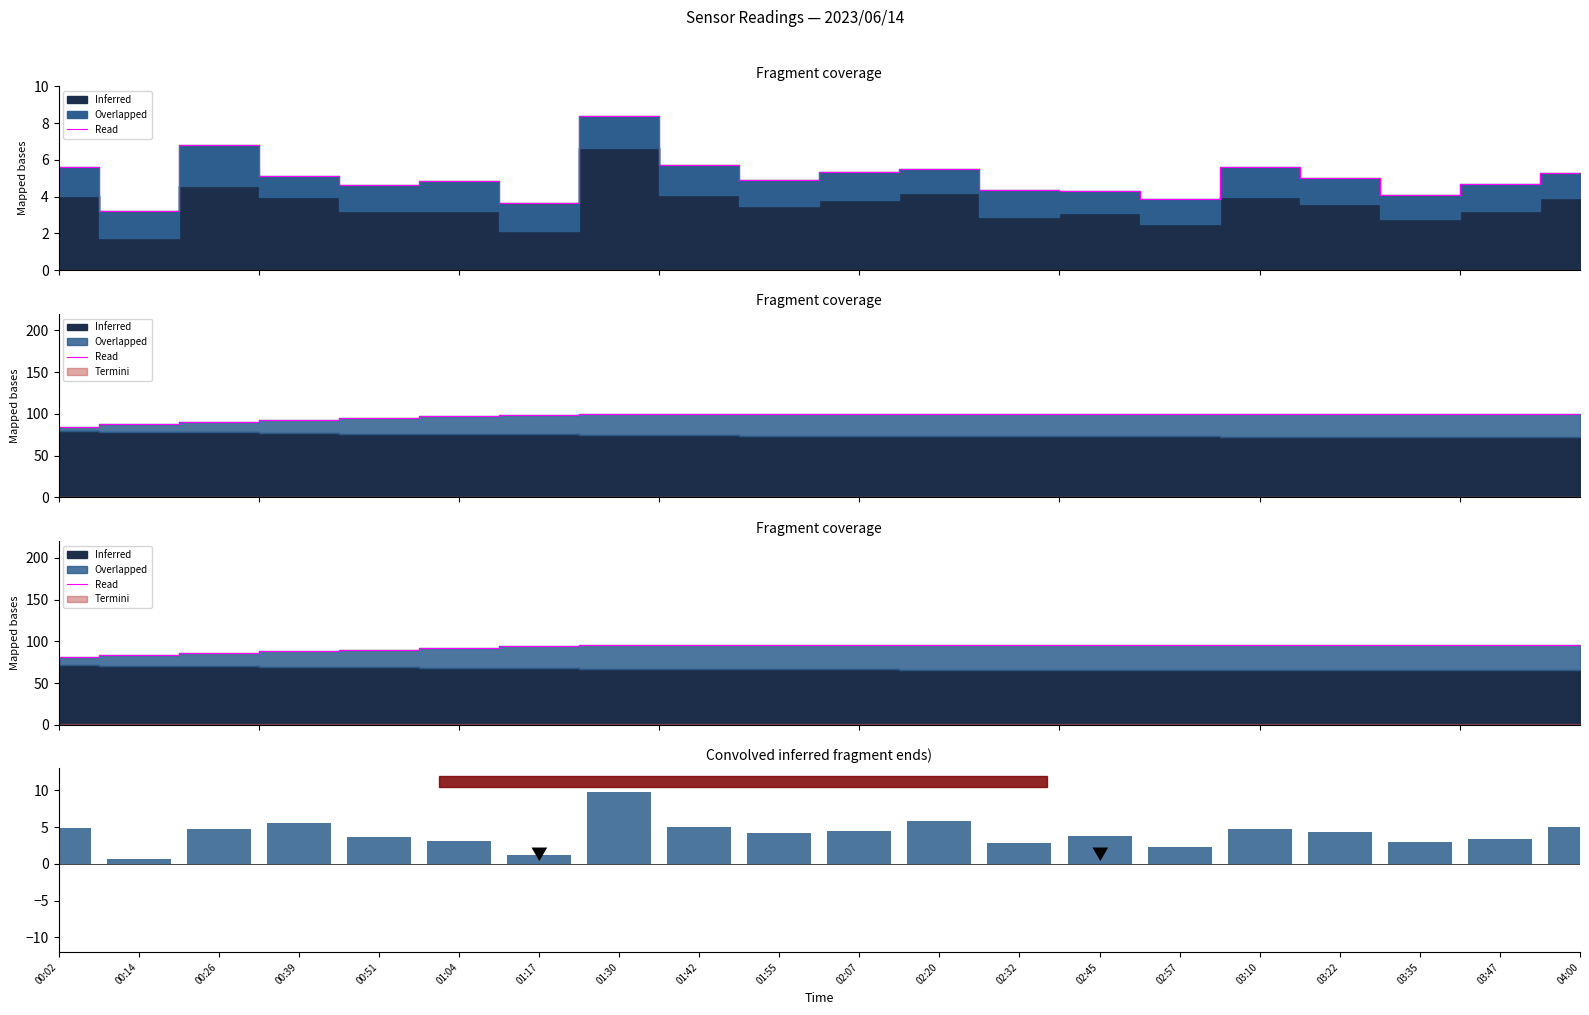

At how many categories does at least one series exceed 12?

20